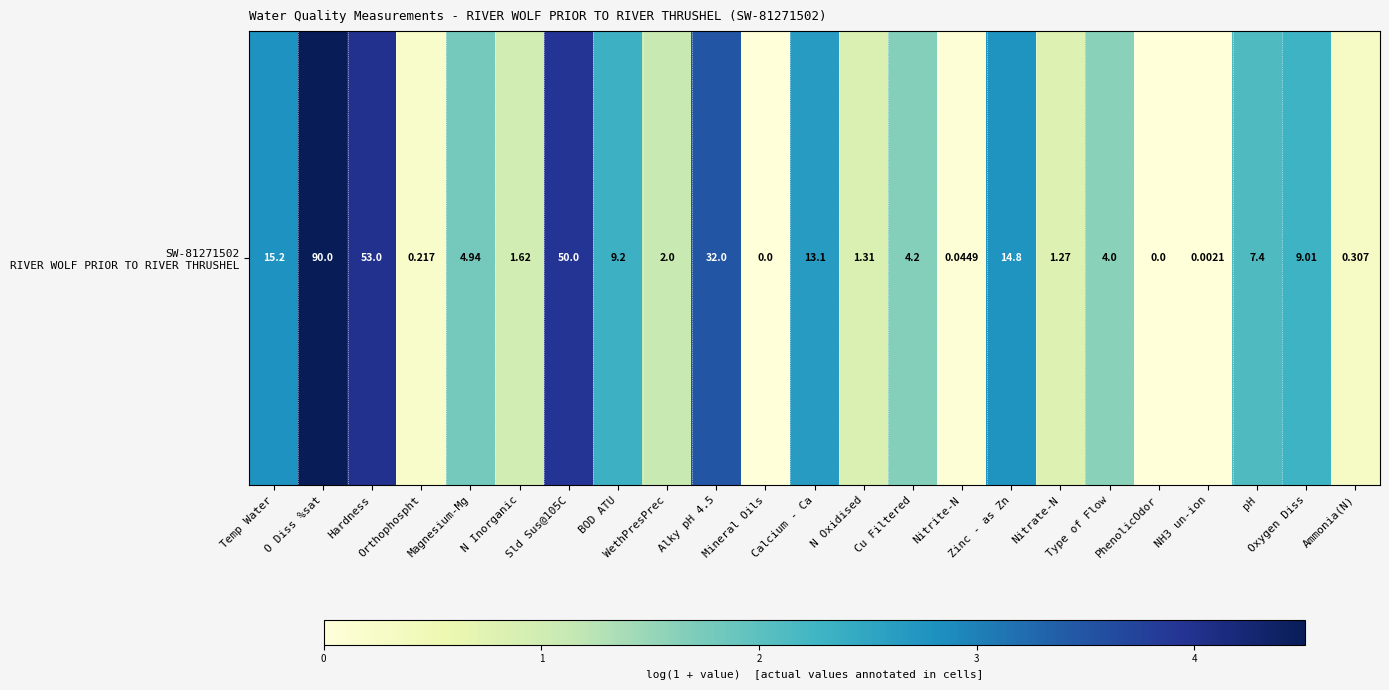

The chart shows a value of 2.8 at Cu Filtered. True or false?

False